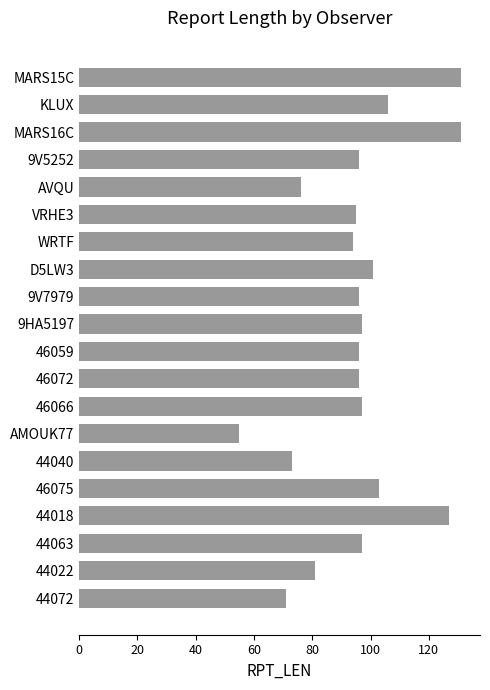

Reading bottom to top, list all the values displayed in this chart.

44072=71	44022=81	44063=97	44018=127	46075=103	44040=73	AMOUK77=55	46066=97	46072=96	46059=96	9HA5197=97	9V7979=96	D5LW3=101	WRTF=94	VRHE3=95	AVQU=76	9V5252=96	MARS16C=131	KLUX=106	MARS15C=131